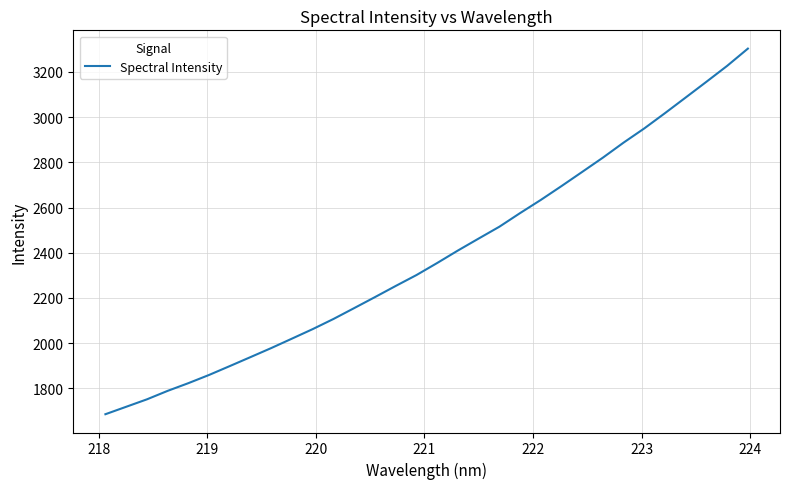

What is the maximum value shown in the chart?

3302.6